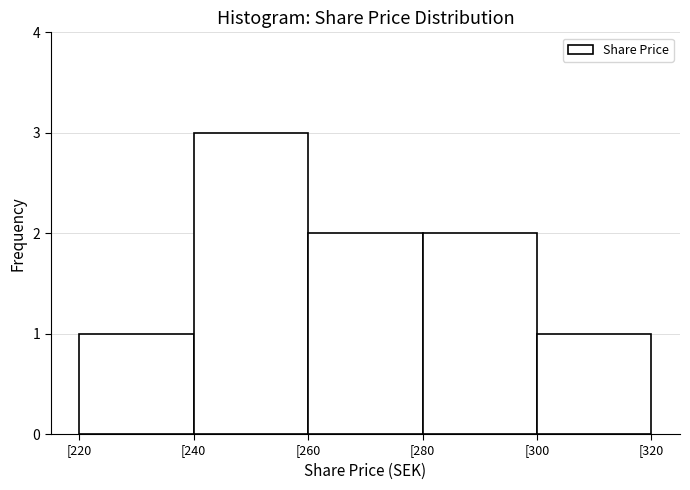

Over which range of the x-axis is the bar tallest?

240 to 260